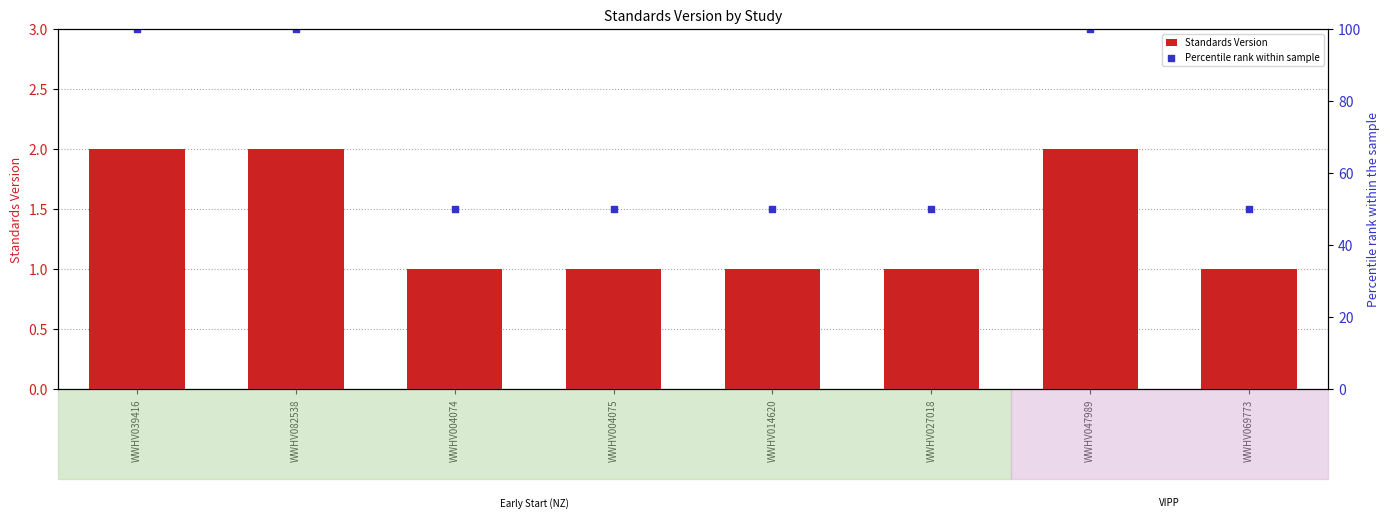

What is the total value across all series at WWHV004075?

51